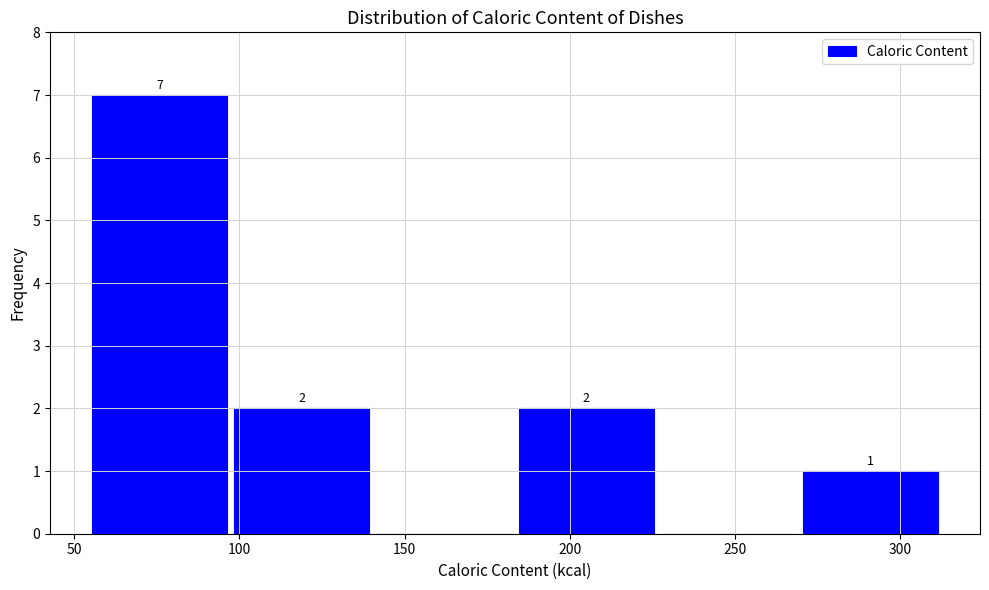

Which range on the x-axis has the tallest bar?

55 to 95